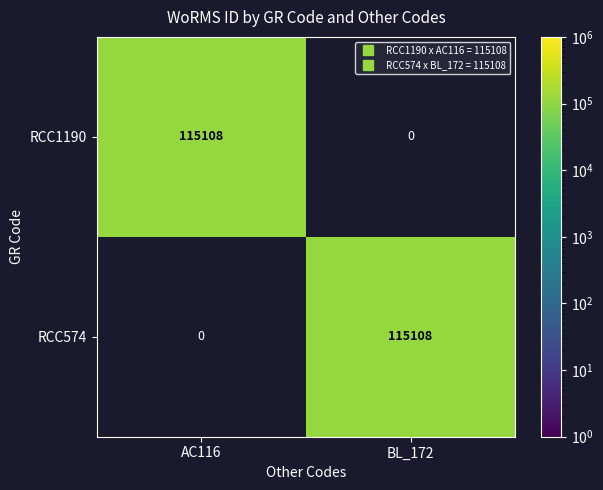

What is the total value across all series at AC116?

115108